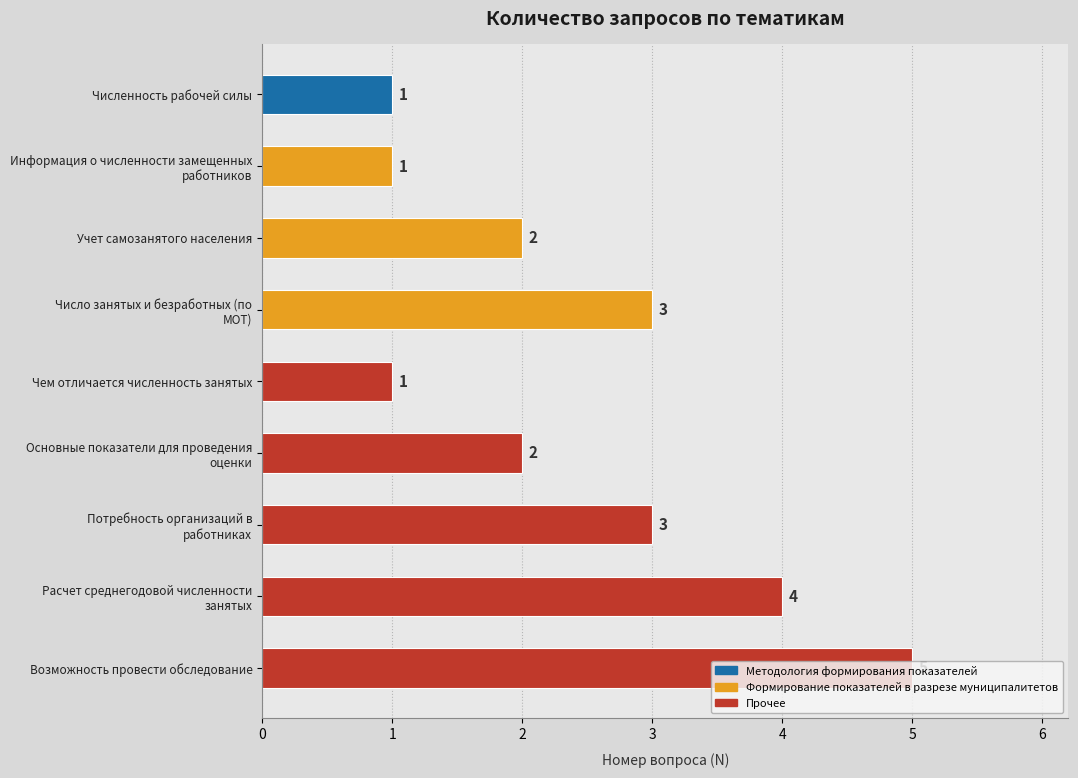

What is the value of the 6th bar from the top?

2